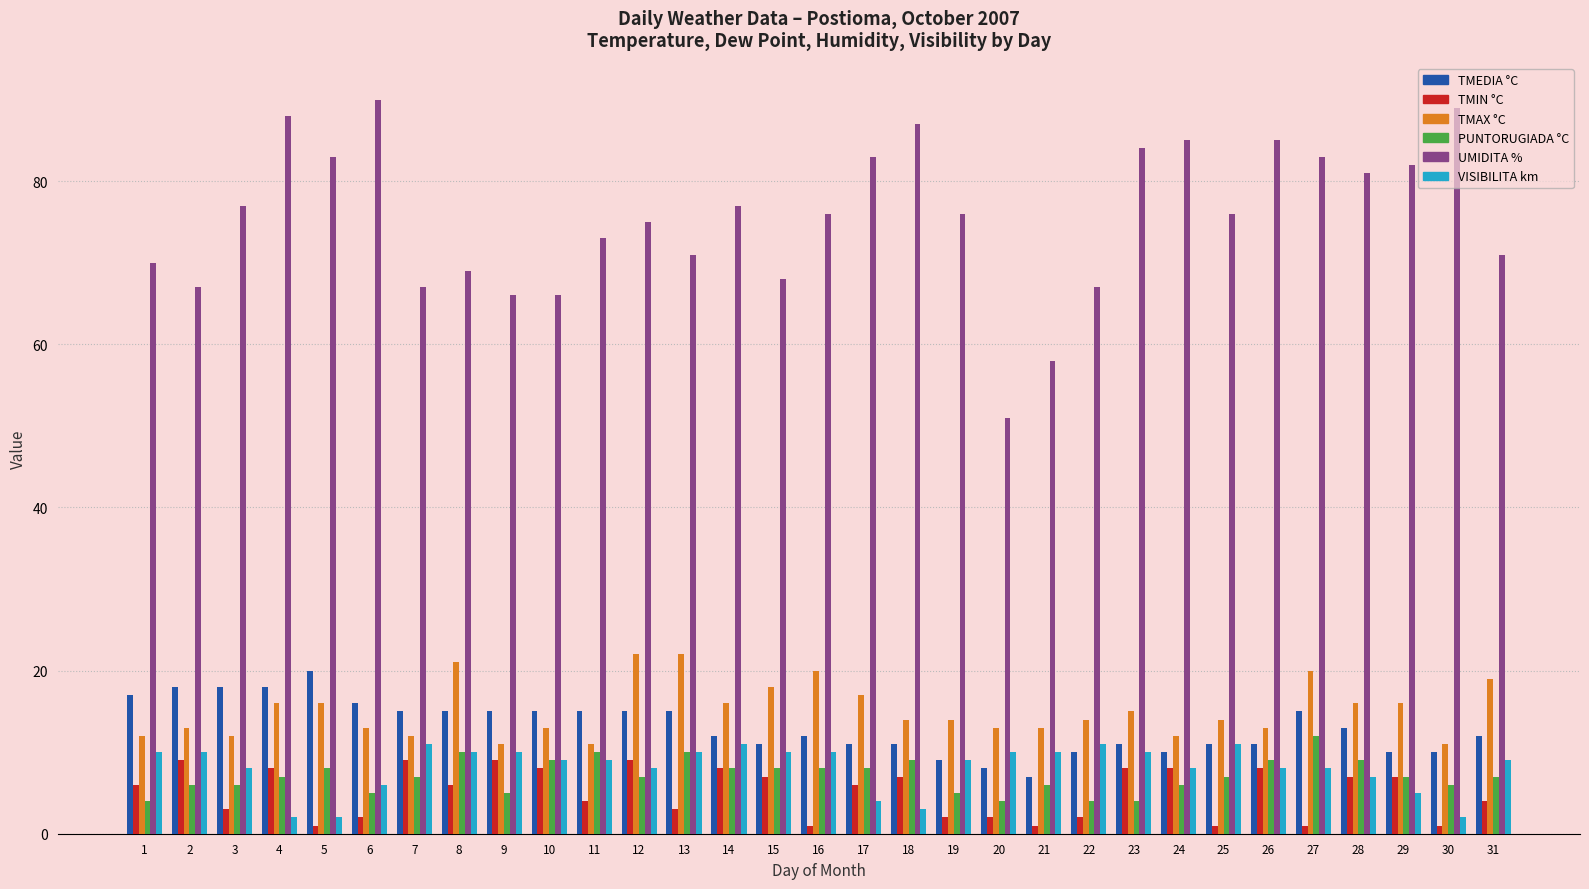

What is the value of the TMAX °C bar at the 11th from the left?

11